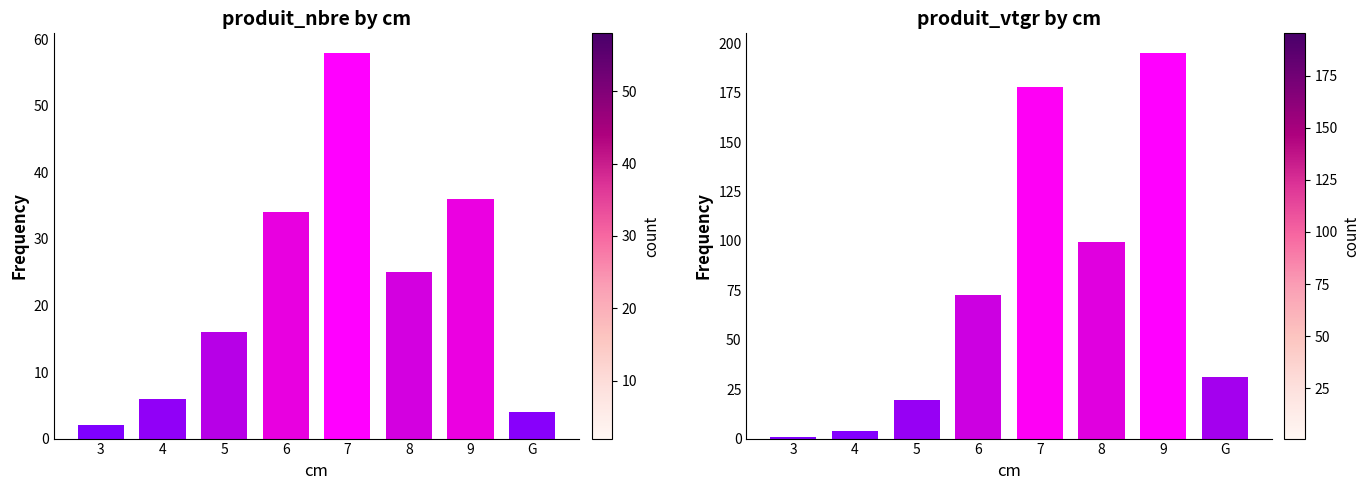

At which label does produit_vtgr reach its peak?

9